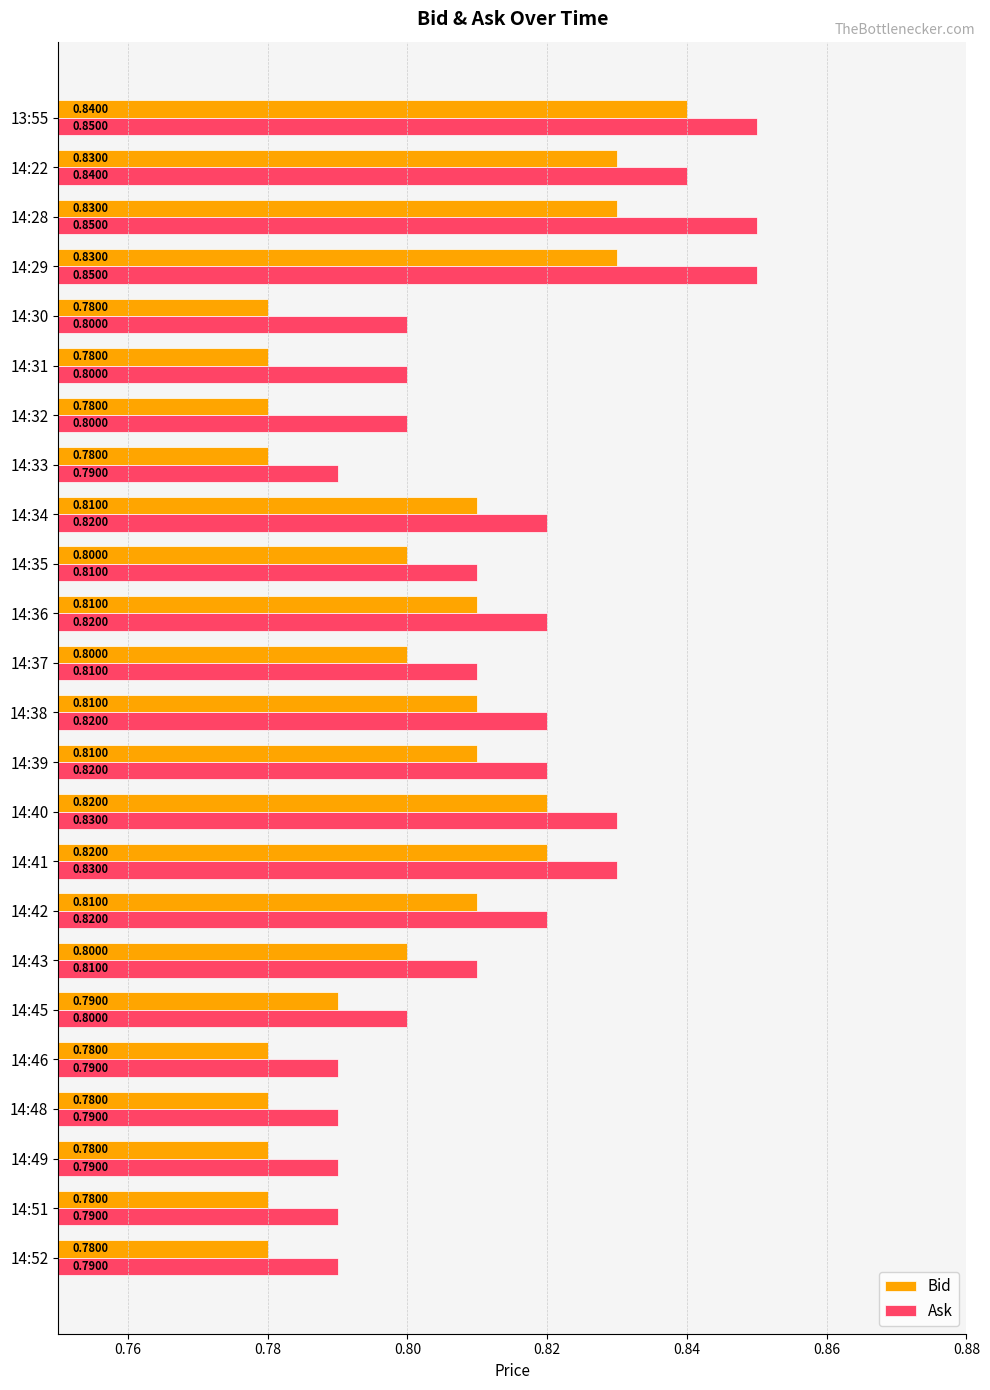

At which category is the sum across all series the highest?

13:55